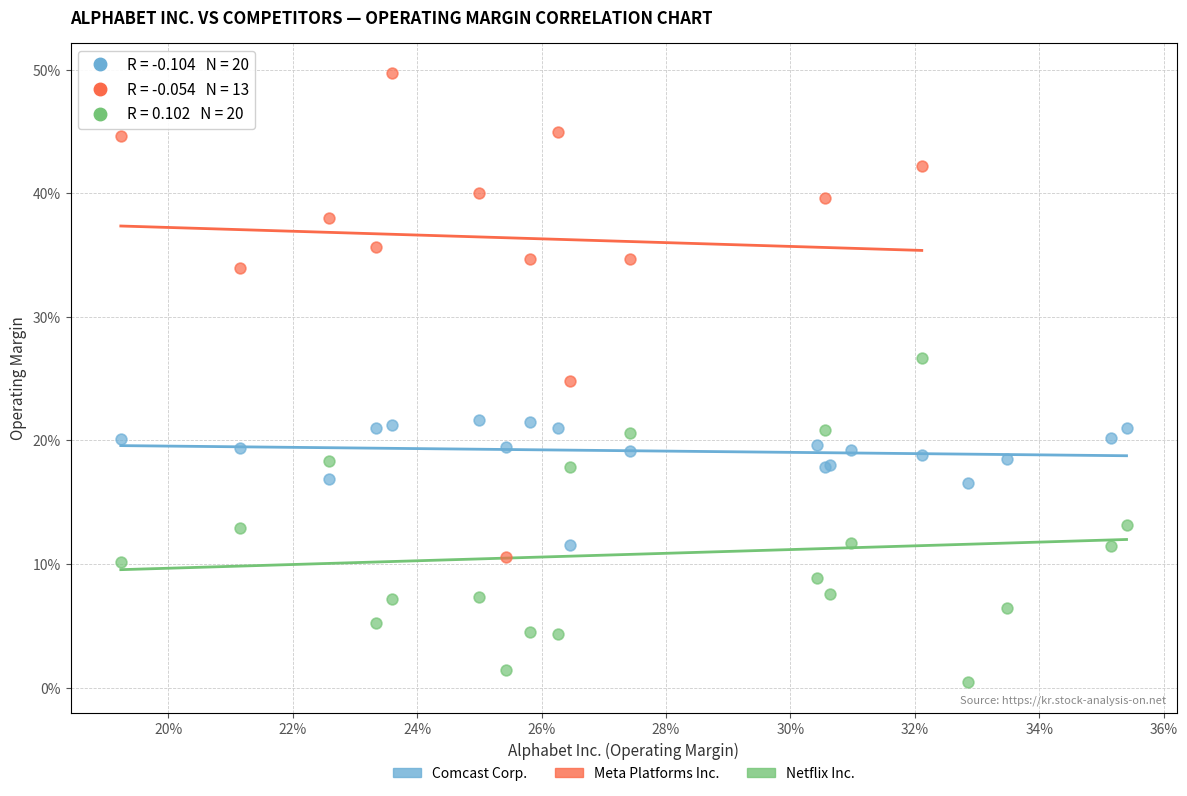

Which series contains the lowest Y value?

Netflix Inc.